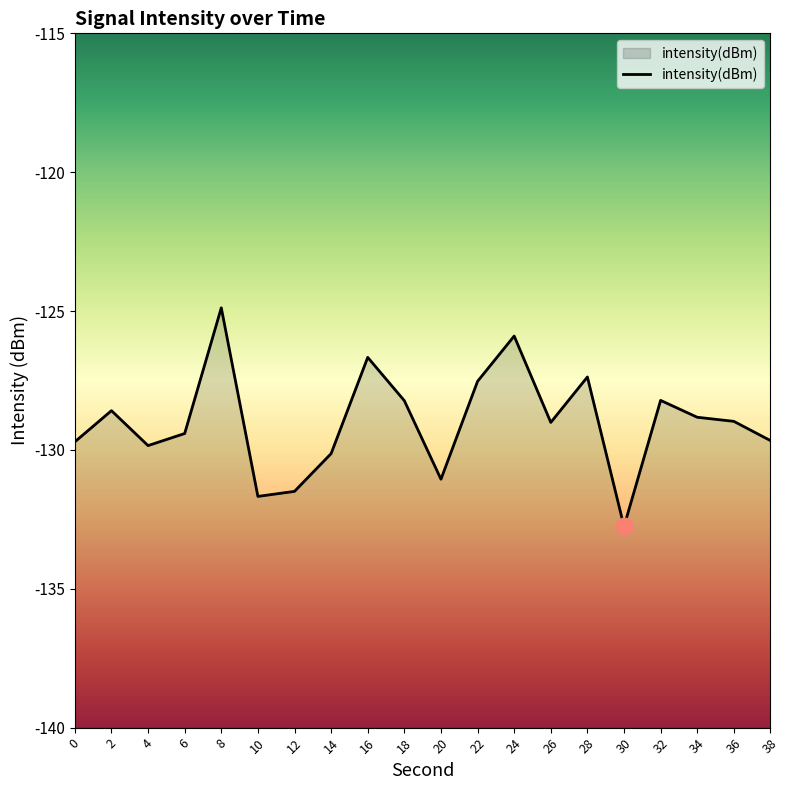

Where is the first local maximum?

2